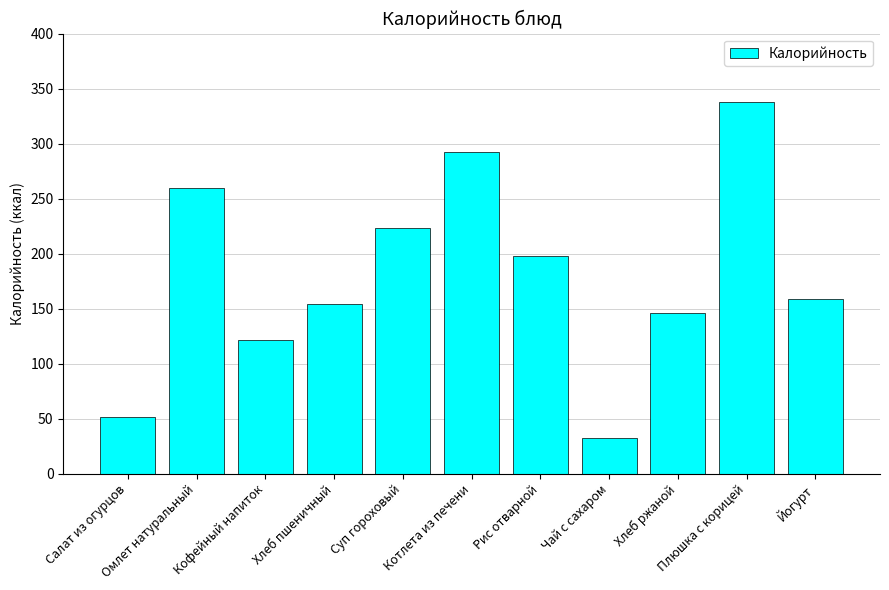

The value at Кофейный напиток is 171.7. True or false?

False